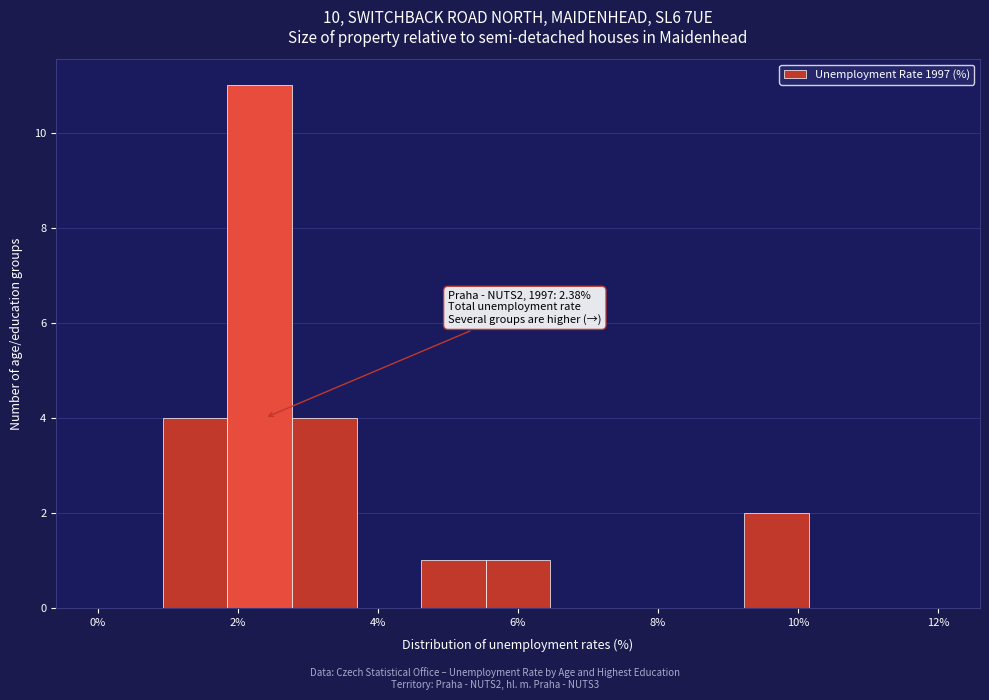

Over which range of the x-axis is the bar tallest?

1.8 to 2.8